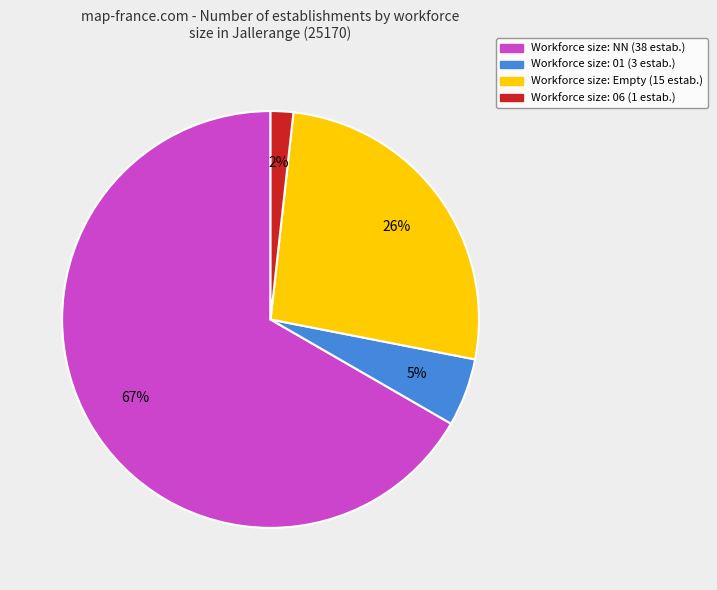

To the nearest percent, what is the difference between the largest and smallest slice percentages?

65%